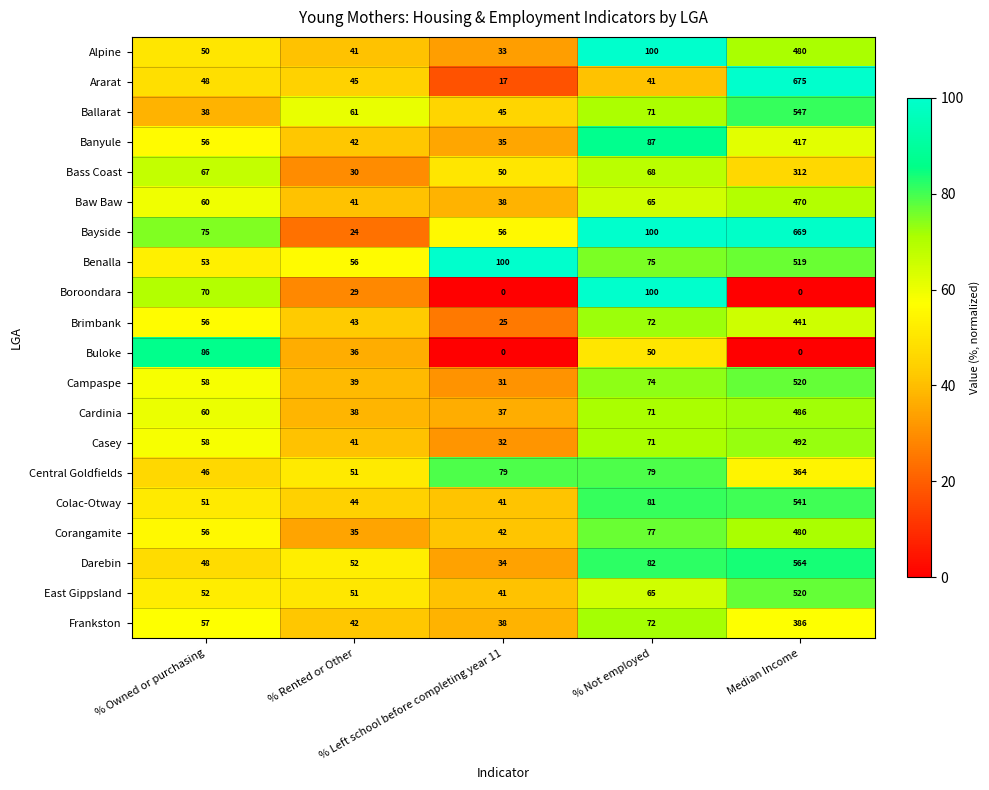

At how many categories does at least one series exceed 18?

5